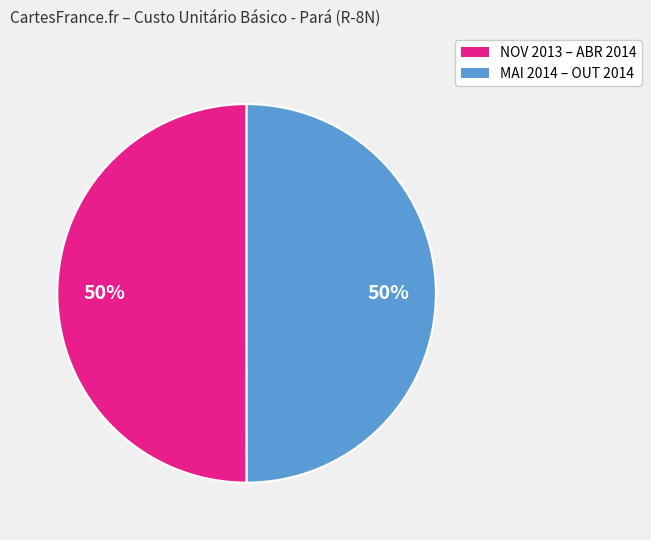

Count the number of slices in the pie.

2